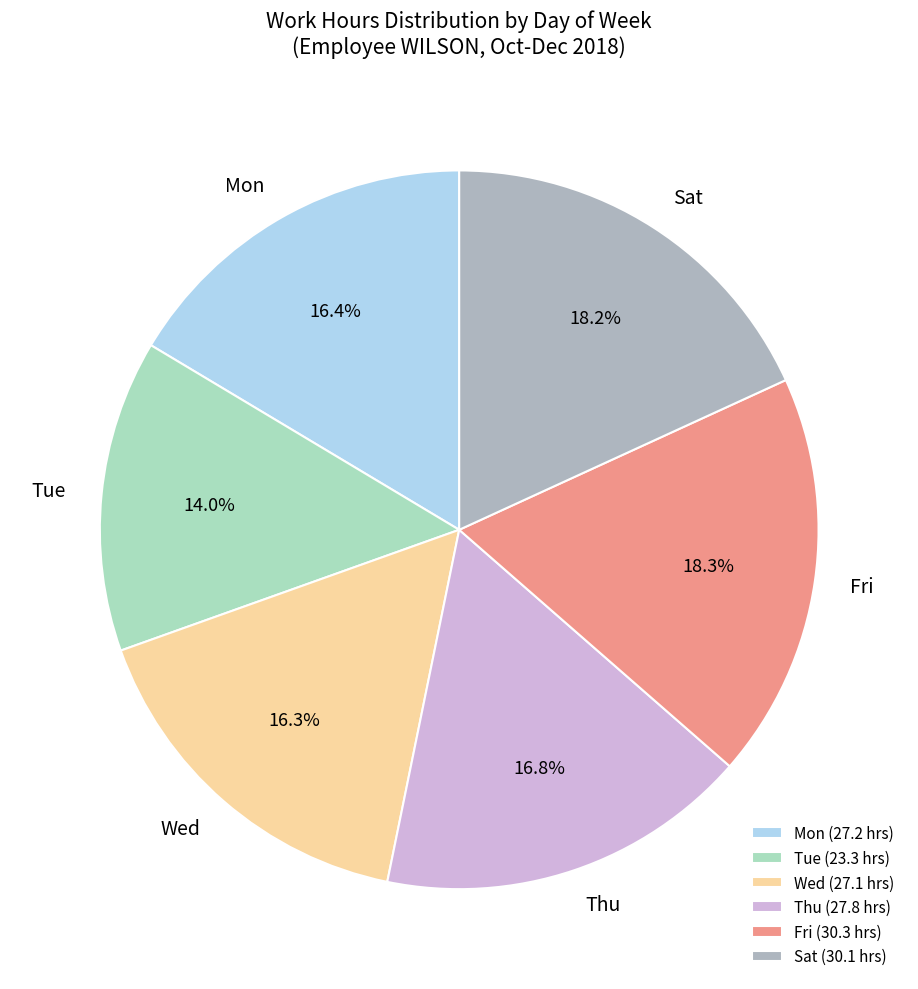

Which has a higher value, Mon or Sat?

Sat